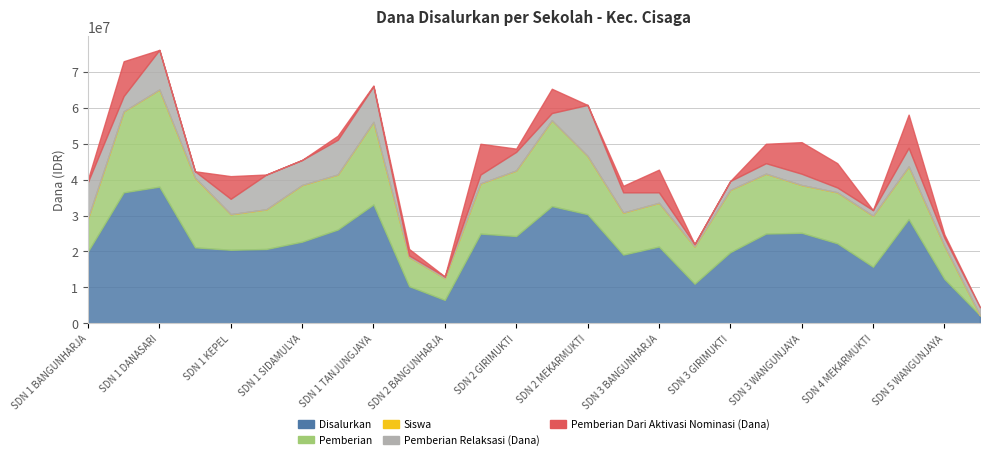

How many lines are shown in the chart?

5